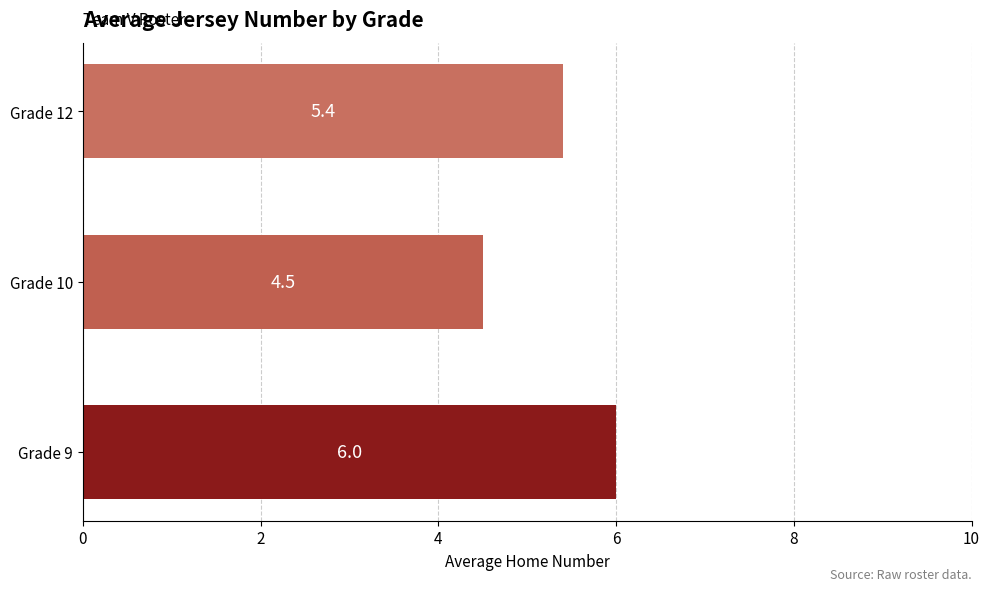

What is the maximum value shown in the chart?

6.0